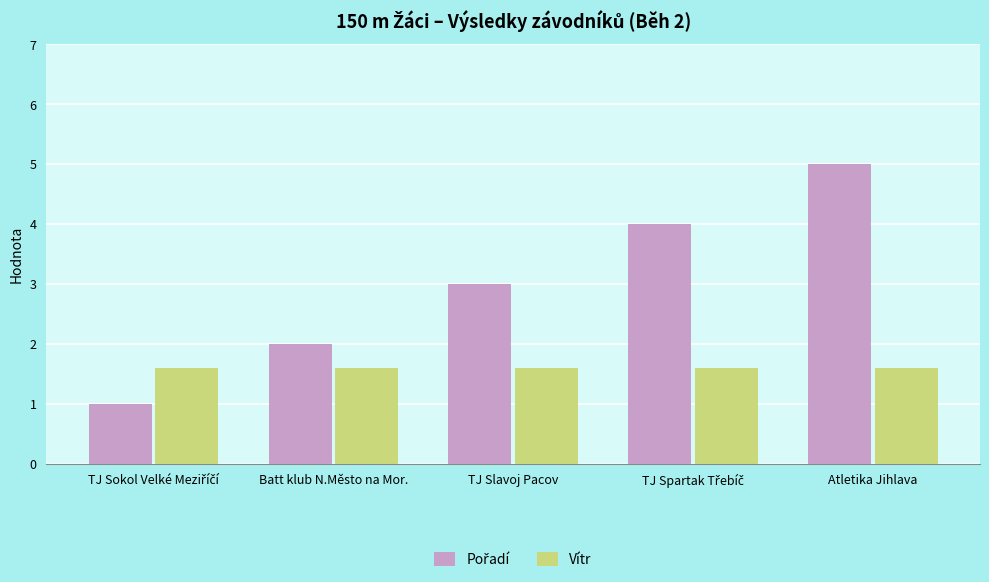

The Vítr series shows 1.6 at TJ Slavoj Pacov. True or false?

True